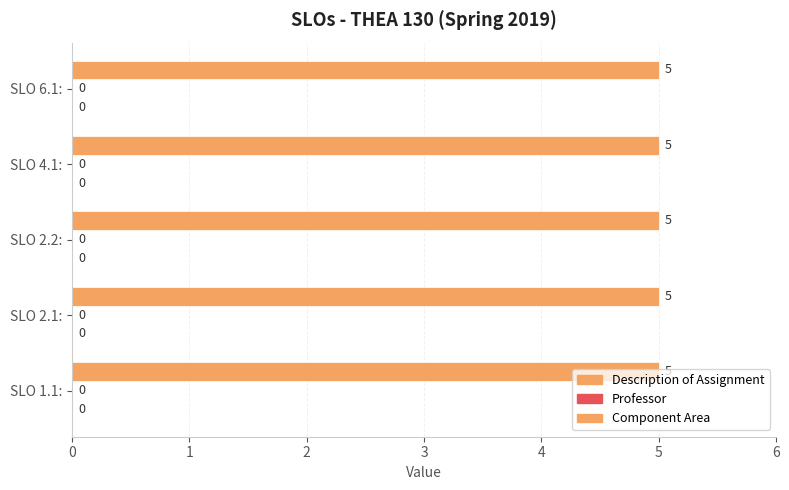

How many groups of bars are there?

5